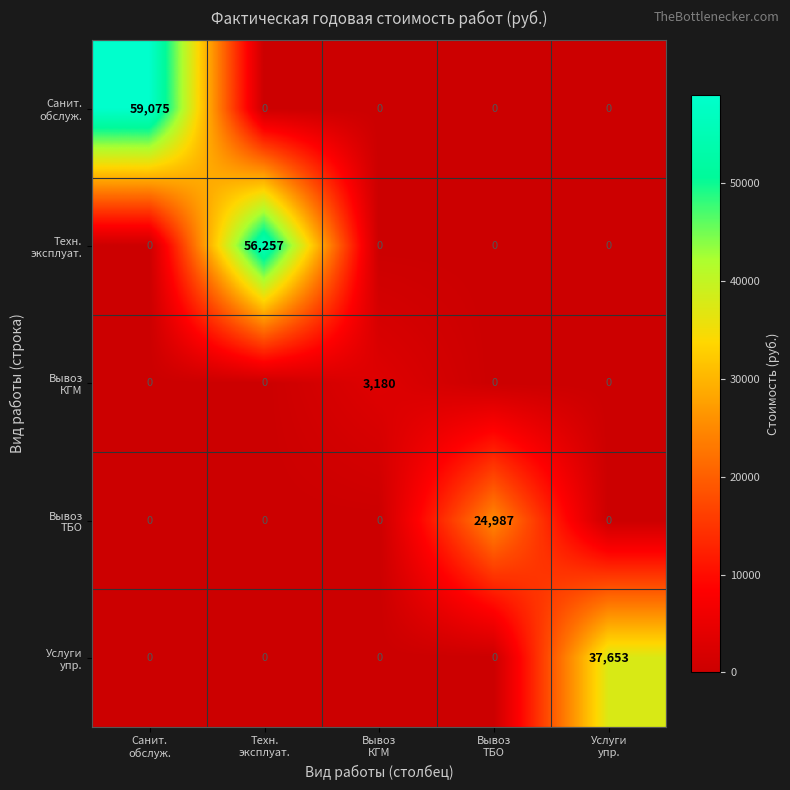

At how many categories does at least one series exceed 30743?

3